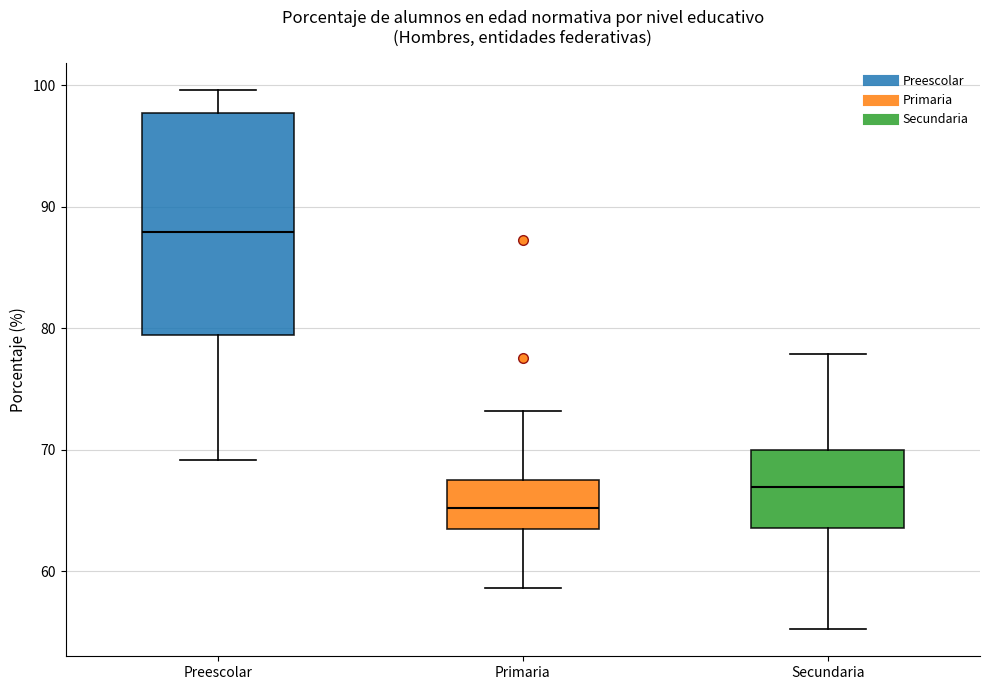

Reading left to right, read every box against the y-axis: the position of its median line, the range the box covers, and the ends of its whiskers. The values are not printed on the chart, so give them approximately, as read against the axis.

Preescolar: median 88, box 79 to 98, whiskers 69 to 100
Primaria: median 65, box 63 to 67, whiskers 59 to 73
Secundaria: median 67, box 64 to 70, whiskers 55 to 78